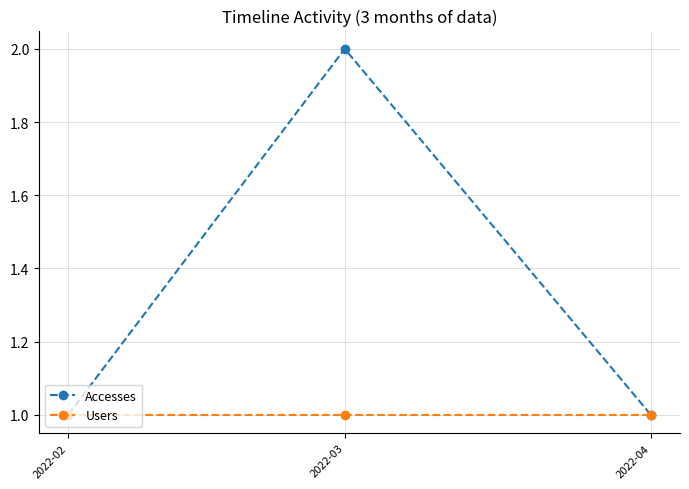

At which category is the sum across all series the highest?

2022-03